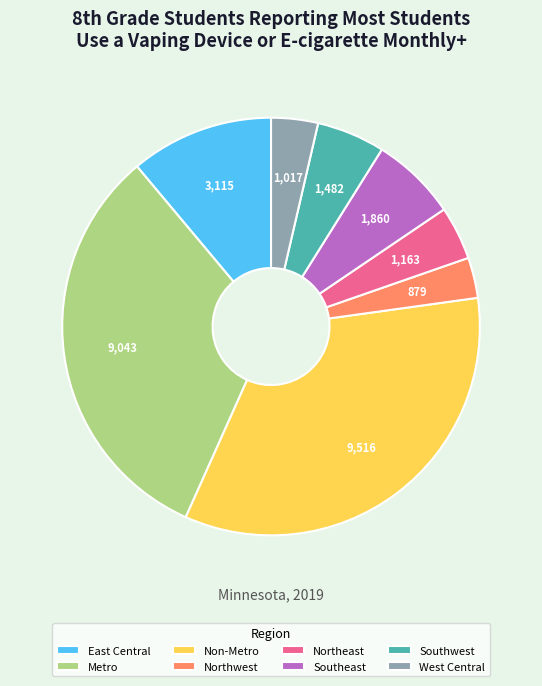

Which category has the biggest portion of the pie?

Non-Metro